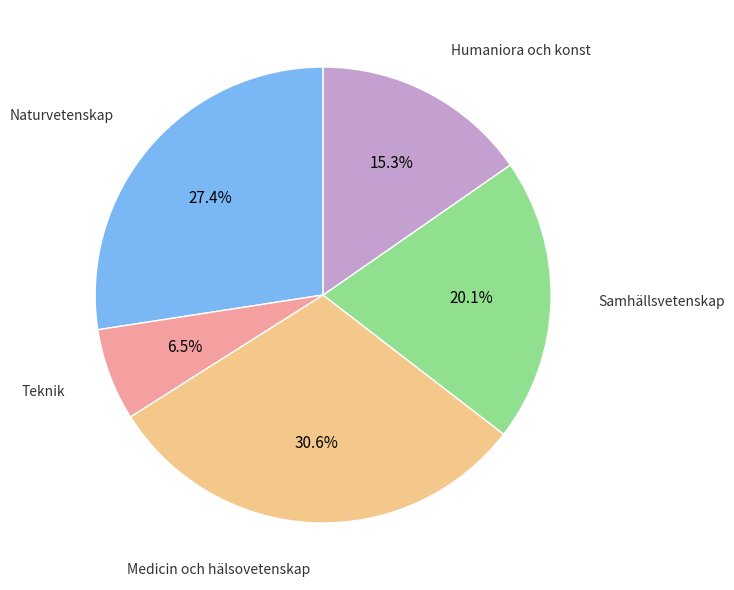

How many segments does this pie chart have?

5